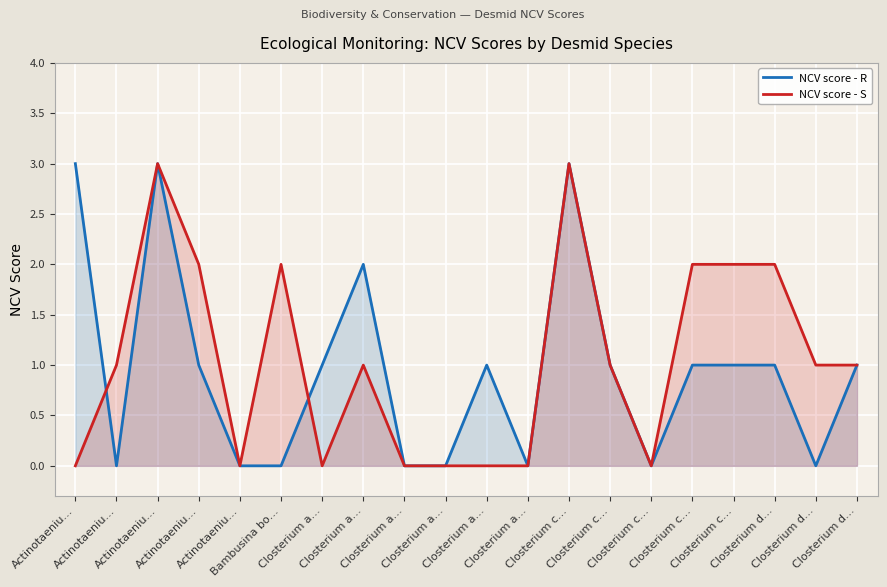

What value does the NCV score - S series have at Closterium c…?

1